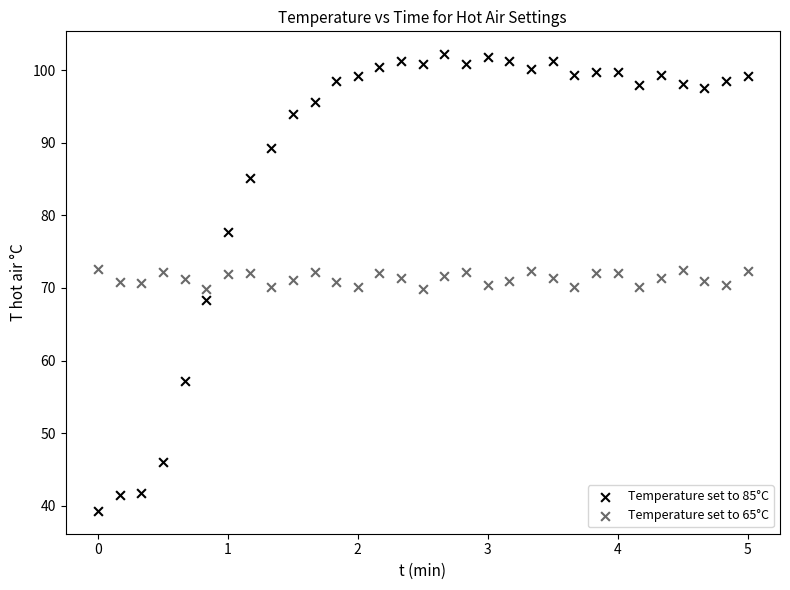

Across all data points, what is the range of X values (max minus min)?

5.0